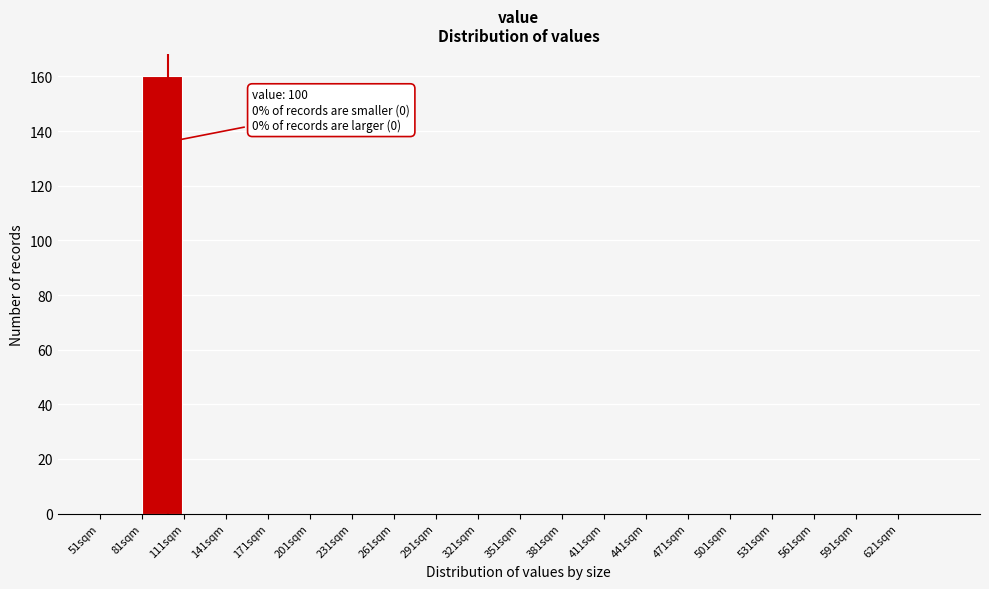

Which range on the x-axis has the tallest bar?

81 to 111